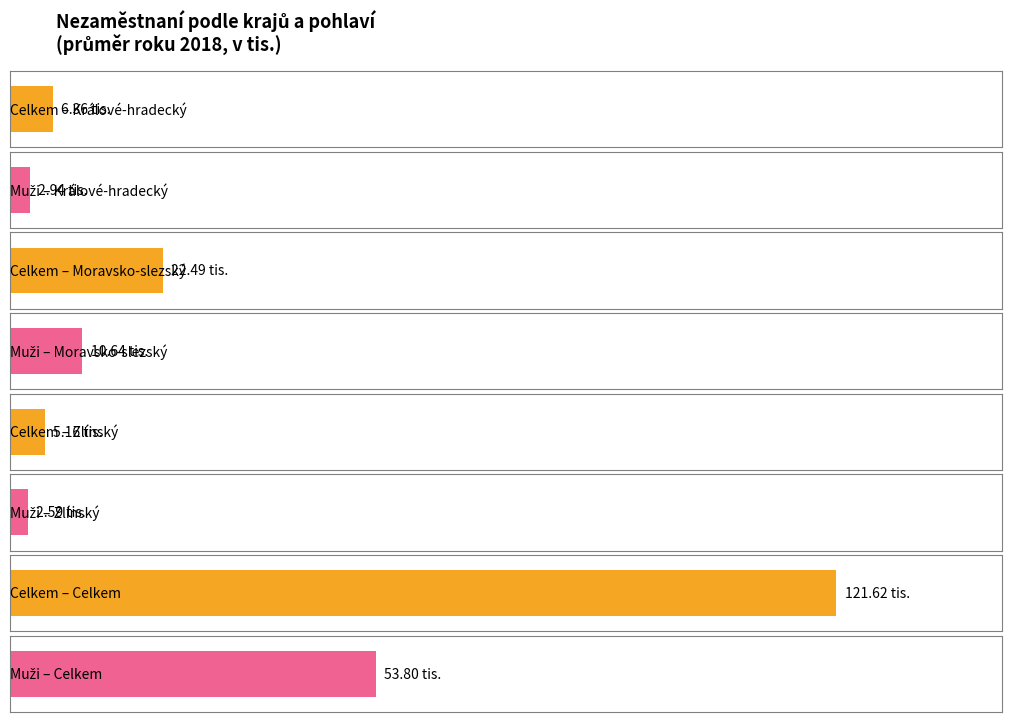

How many series are shown in this chart?

4